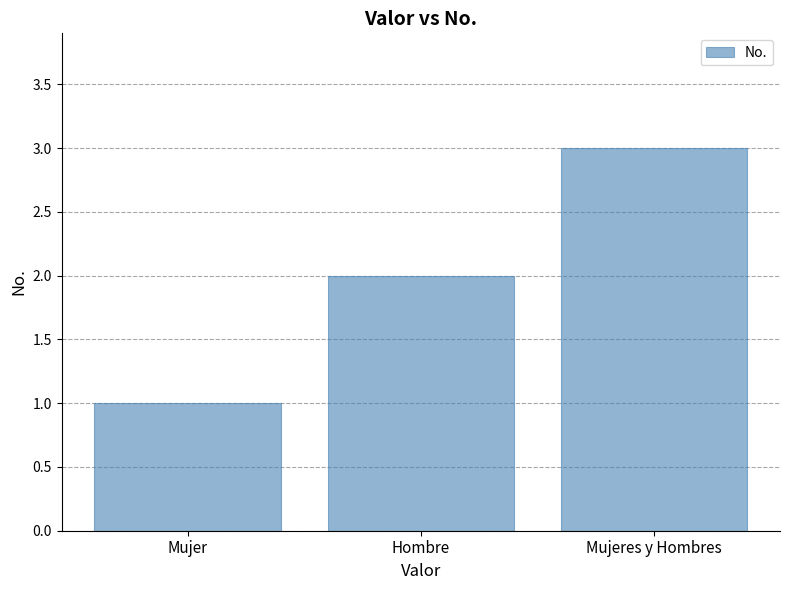

Count the values in the range 1 to 3.

3